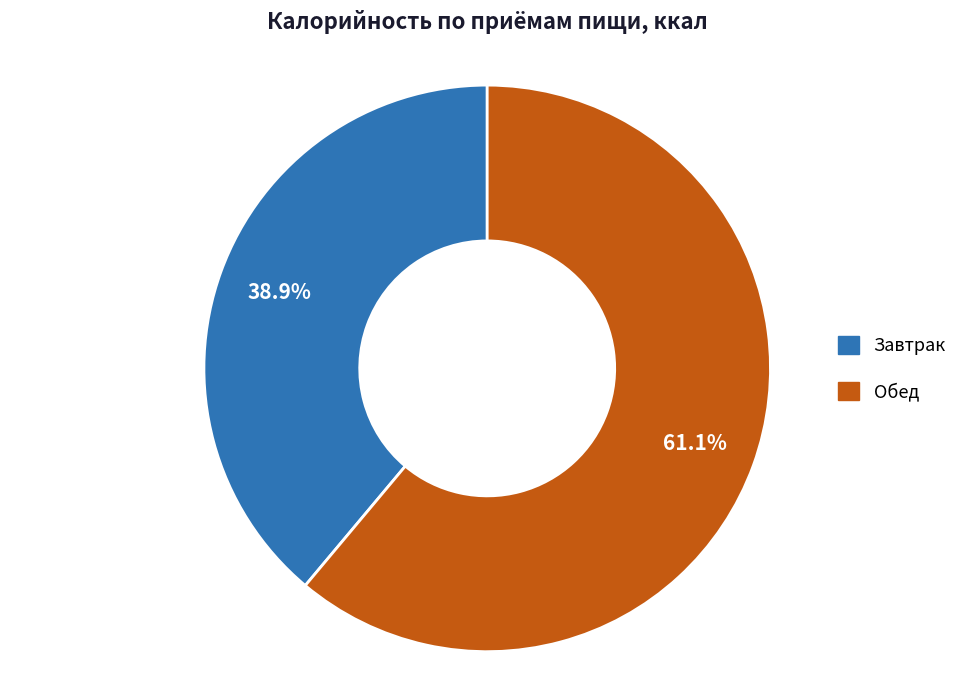

What is the total percentage of Обед and Завтрак?

100.0%